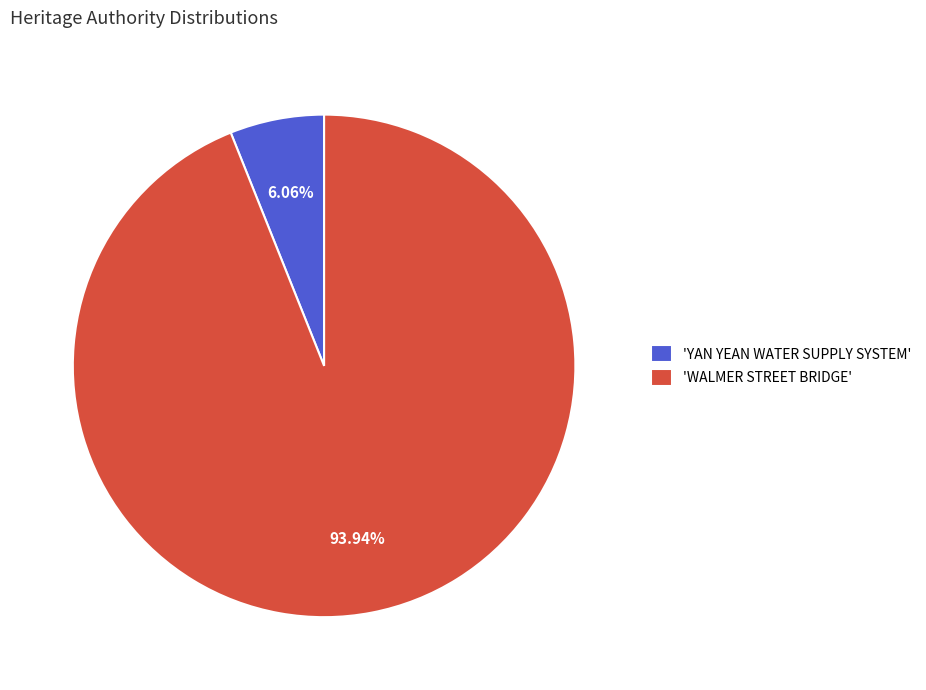

Is there a majority slice in this chart?

Yes